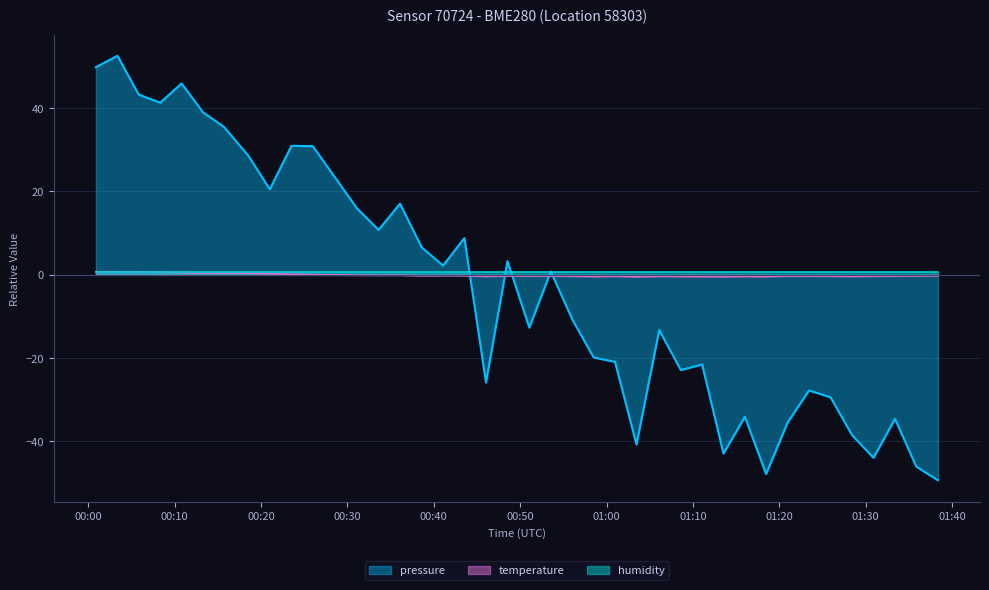

What is the label of the 13th point from the left?

2023-08-01T00:31:06